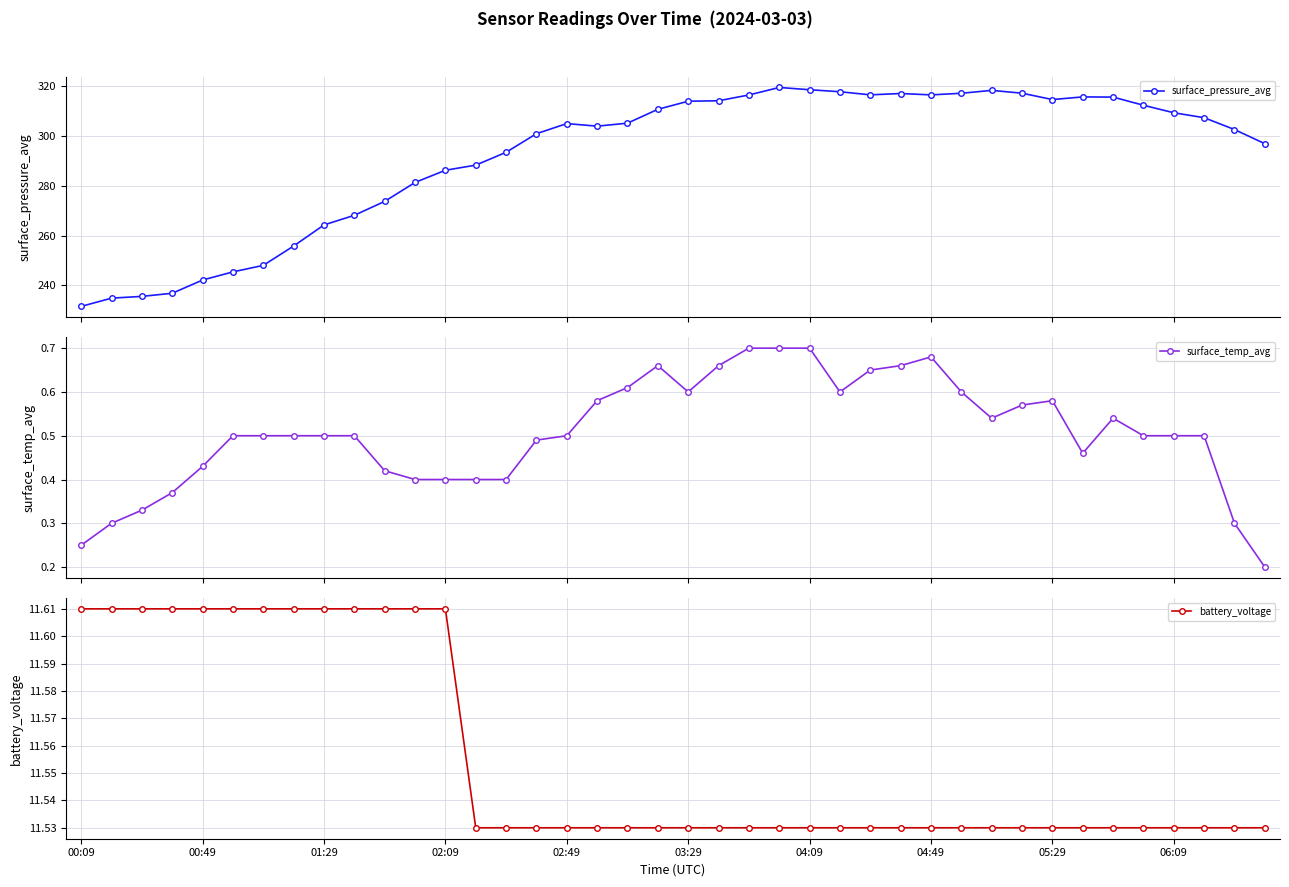

True or false: surface_temp_avg and battery_voltage cross at least once.

False